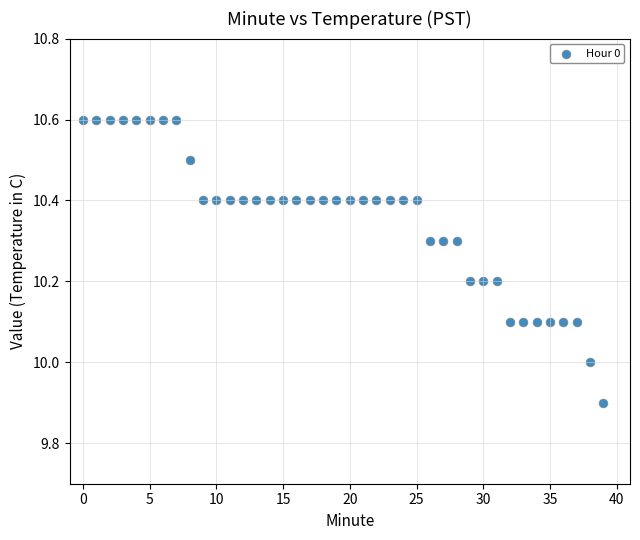

What is the range of Y values (max minus min)?

0.7